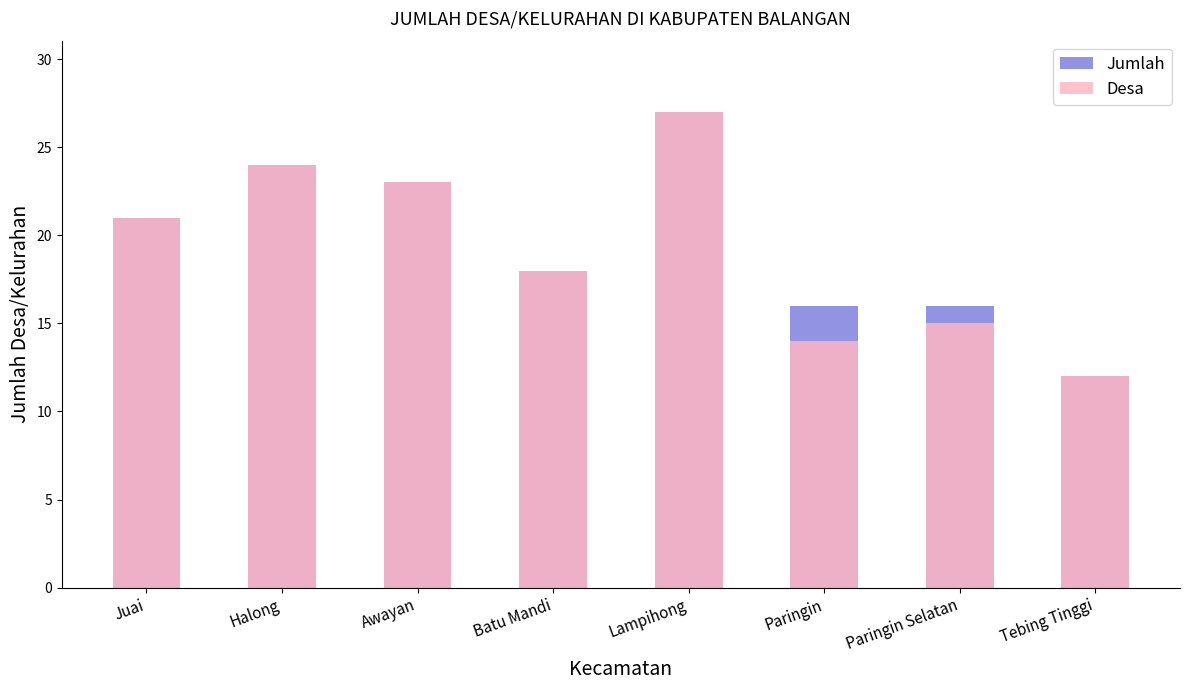

At Halong, list the series in order from smallest to largest.

Jumlah, Desa